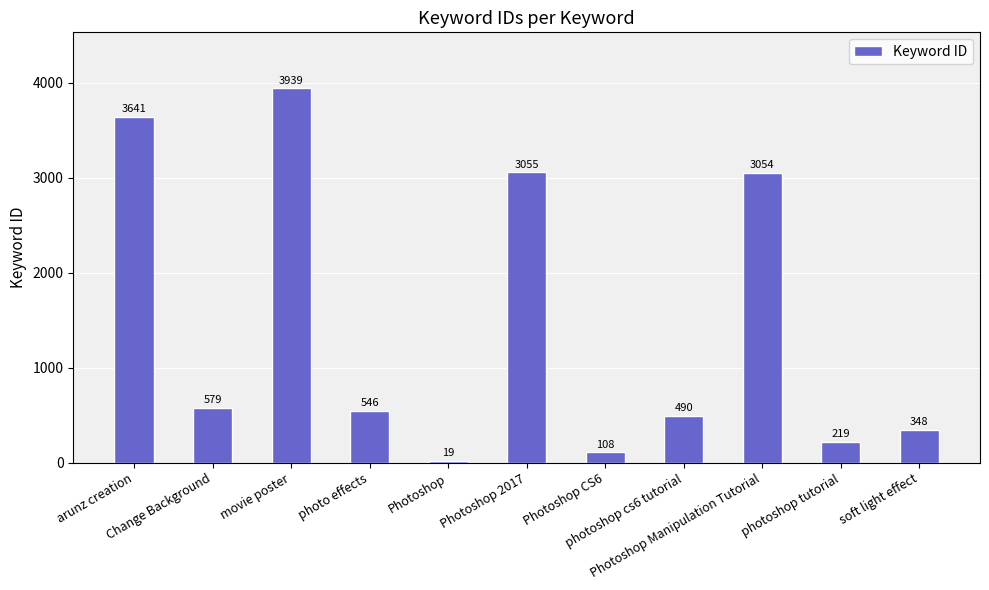

What is the greatest value displayed?

3939